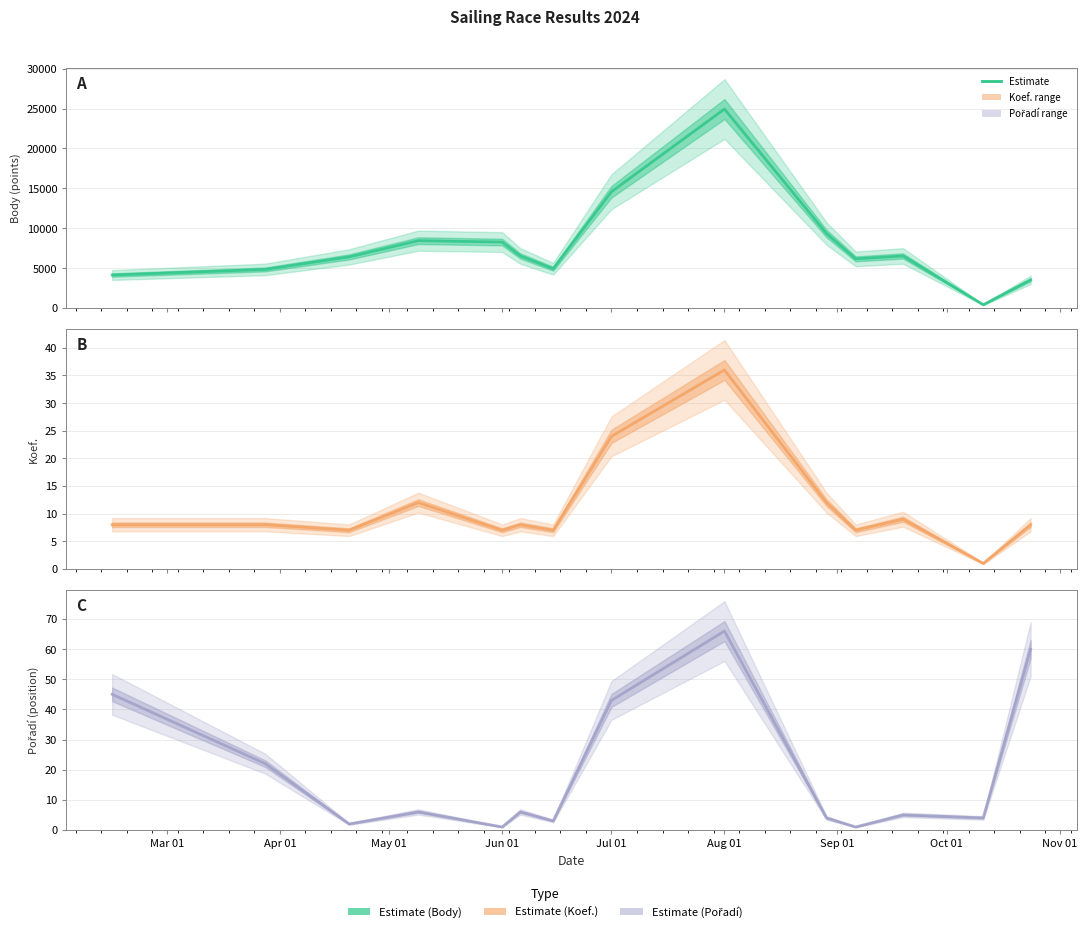

What position from the right is Mar 01?

14